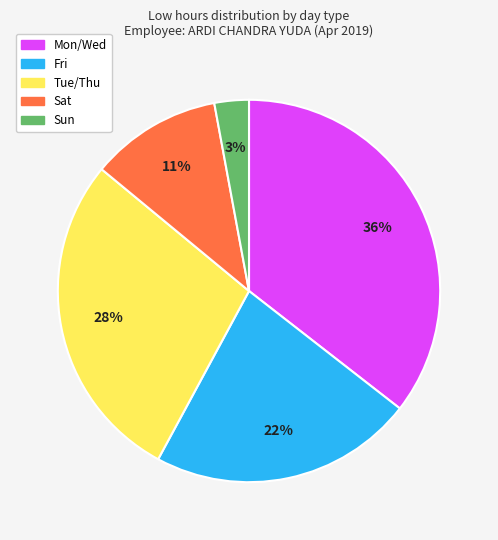

To the nearest percent, what is the average slice percentage?

20%